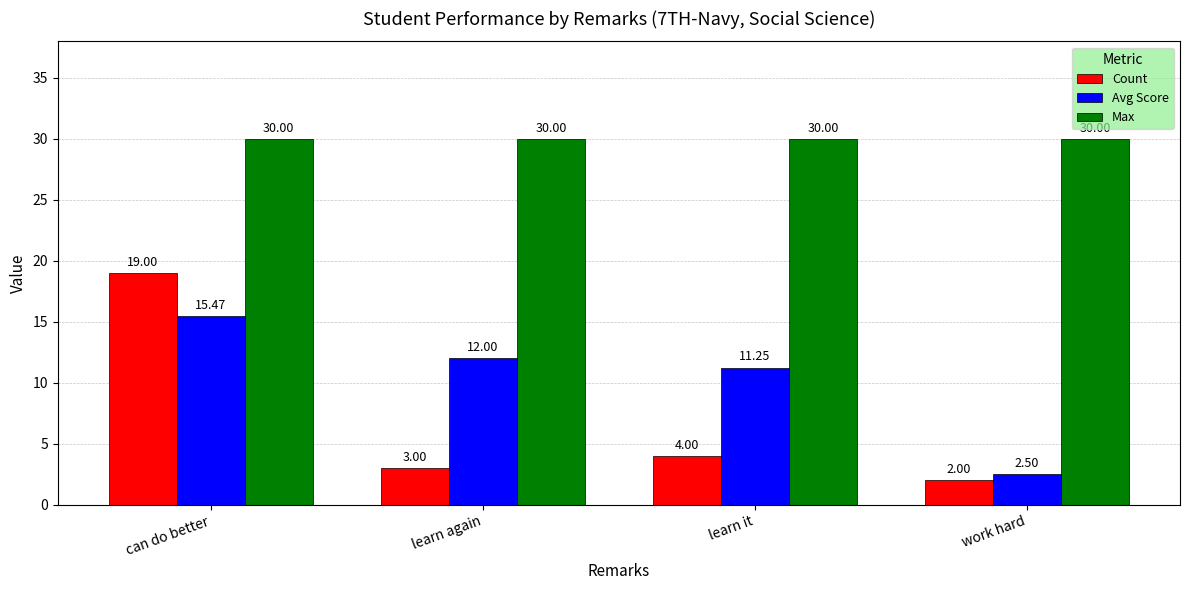

True or false: Count has a value of 4.0 at learn it.

True